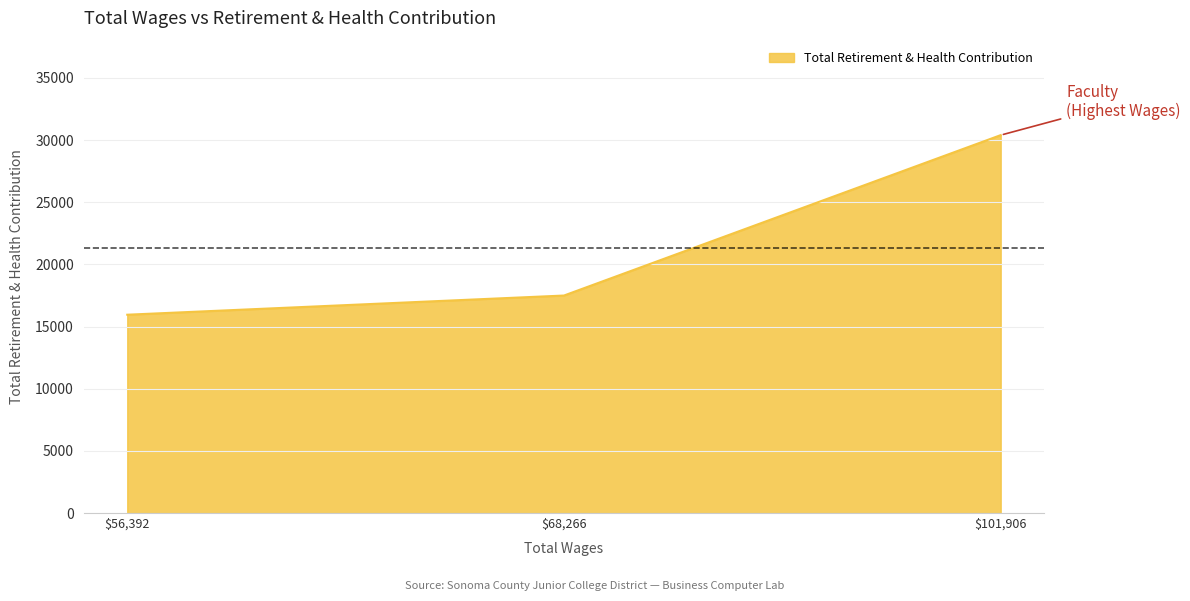

Reading right to left, extract all data points from this chart.

30401	17497	15954